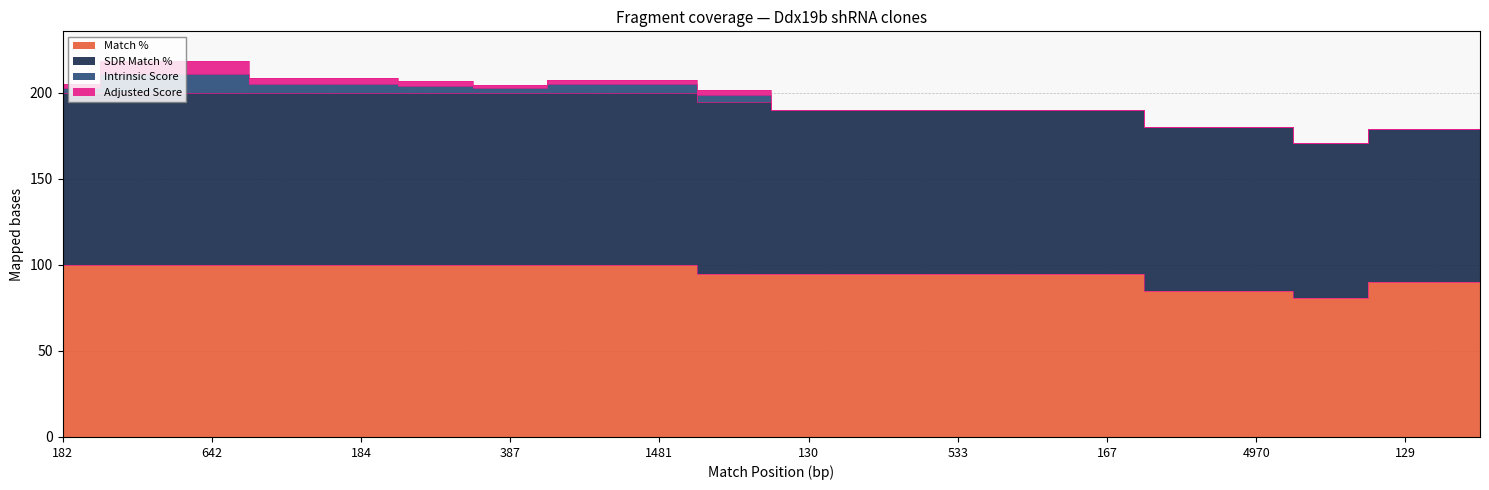

What is the value of the SDR Match % point at the 12th from the left?

95.0